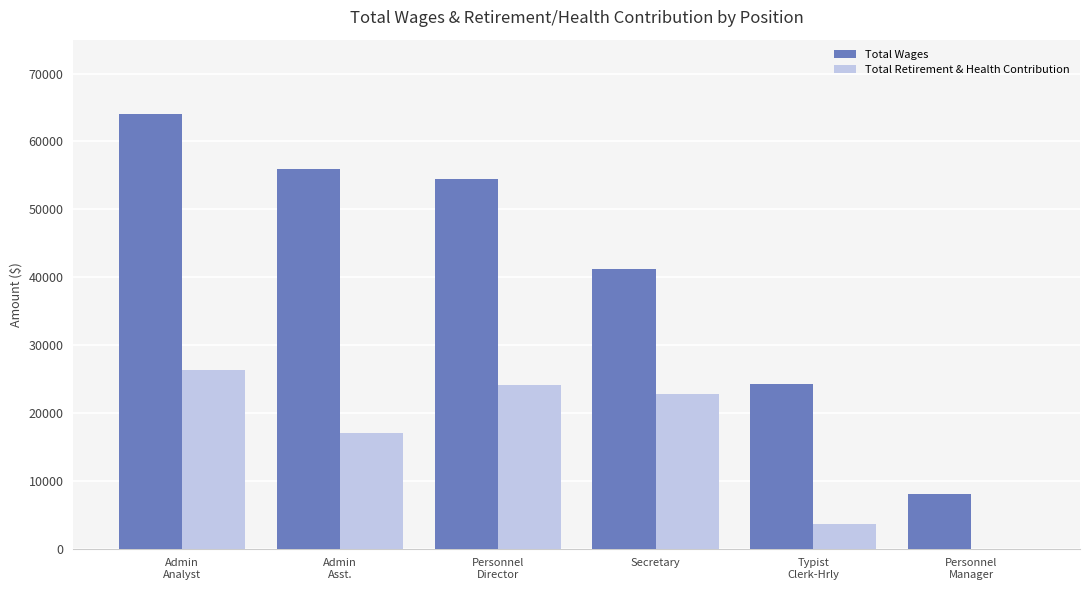

Which category has the highest value across all series?

Admin
Analyst